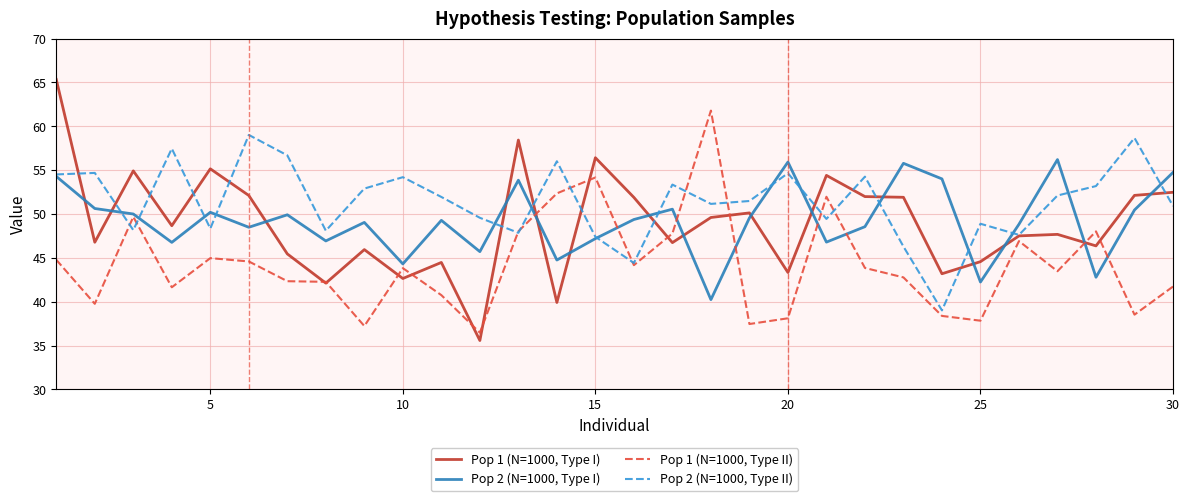

List the series in order of their peak value, highest first.

Pop 1 (N=1000, Type I), Pop 1 (N=1000, Type II), Pop 2 (N=1000, Type II), Pop 2 (N=1000, Type I)